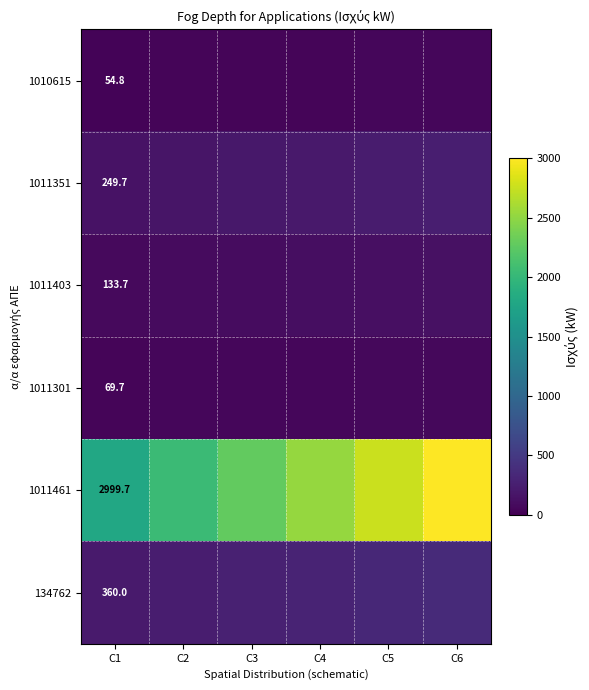

Is the value of 1011403 at C1 greater than the value of 1011351 at C1?

No